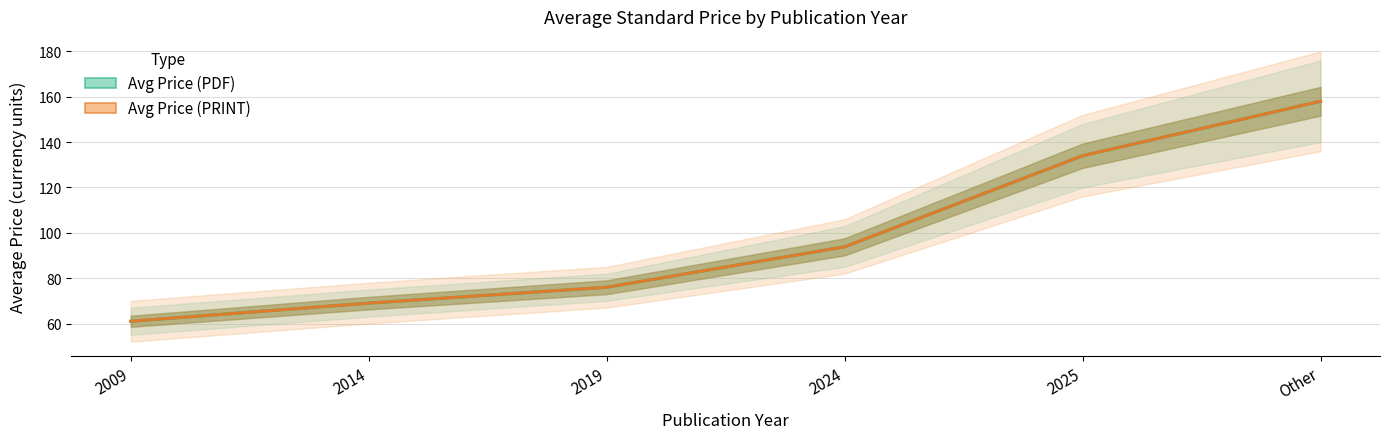

What is the difference between the second highest and second lowest values in the Avg Price (PDF) series?

65.0